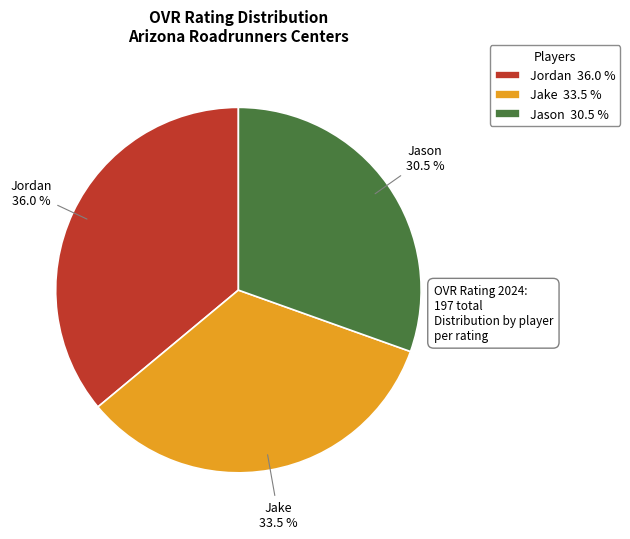

Is the sum of Jason 30.5 % and Jake 33.5 % greater than half?

Yes